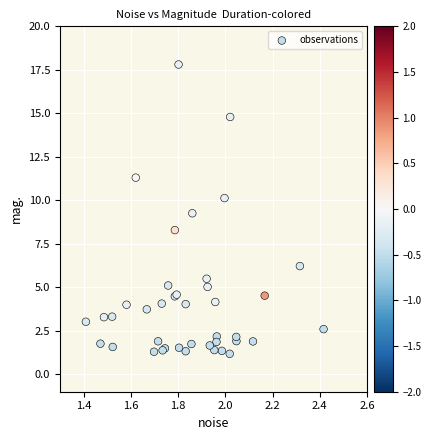

What Y value in the scatter plot is closest to 9?

9.3